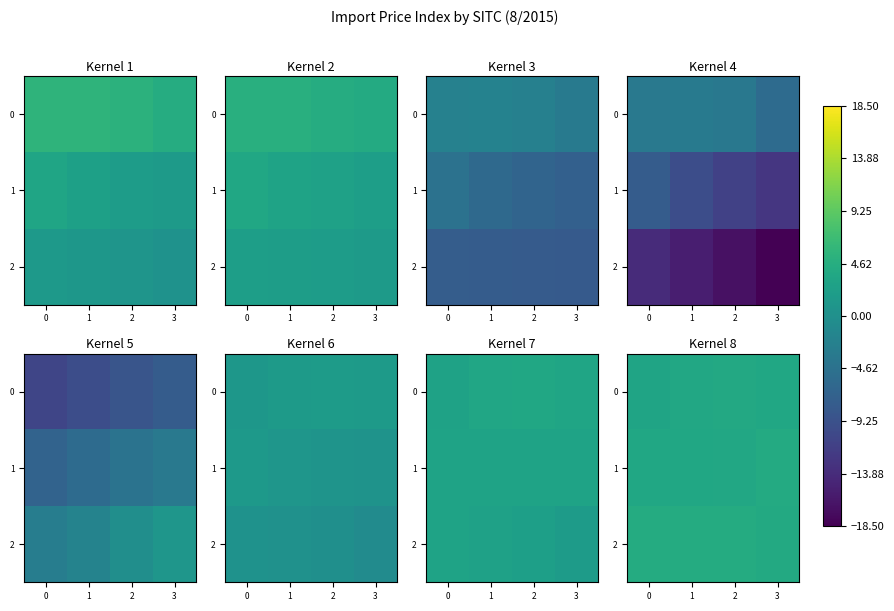

The value of 0 at 0 is 5.1. True or false?

False